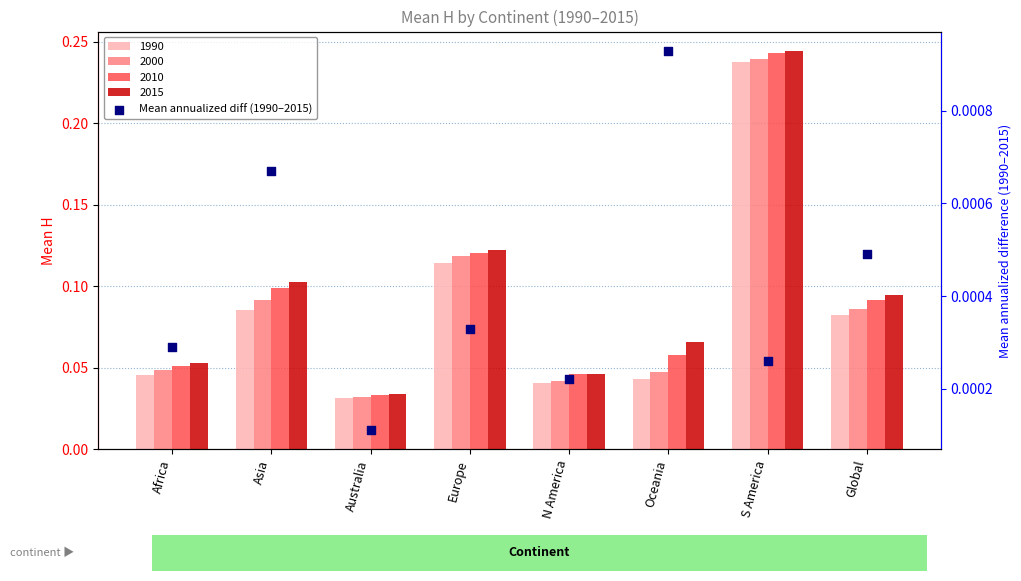

Between S America and Oceania, which is larger?

Oceania